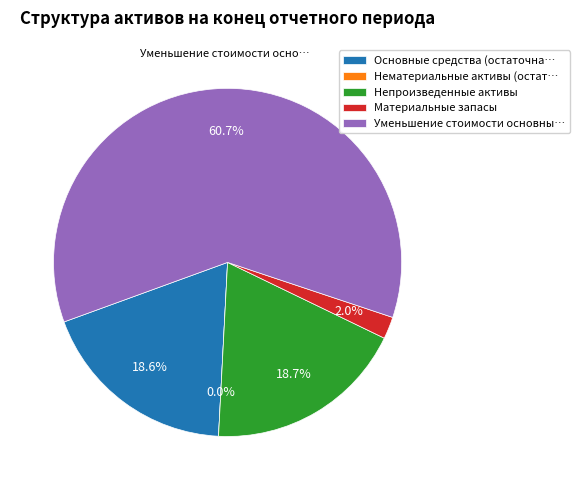

To the nearest percent, what is the difference between the Материальные запасы and Непроизведенные активы slice percentages?

17%